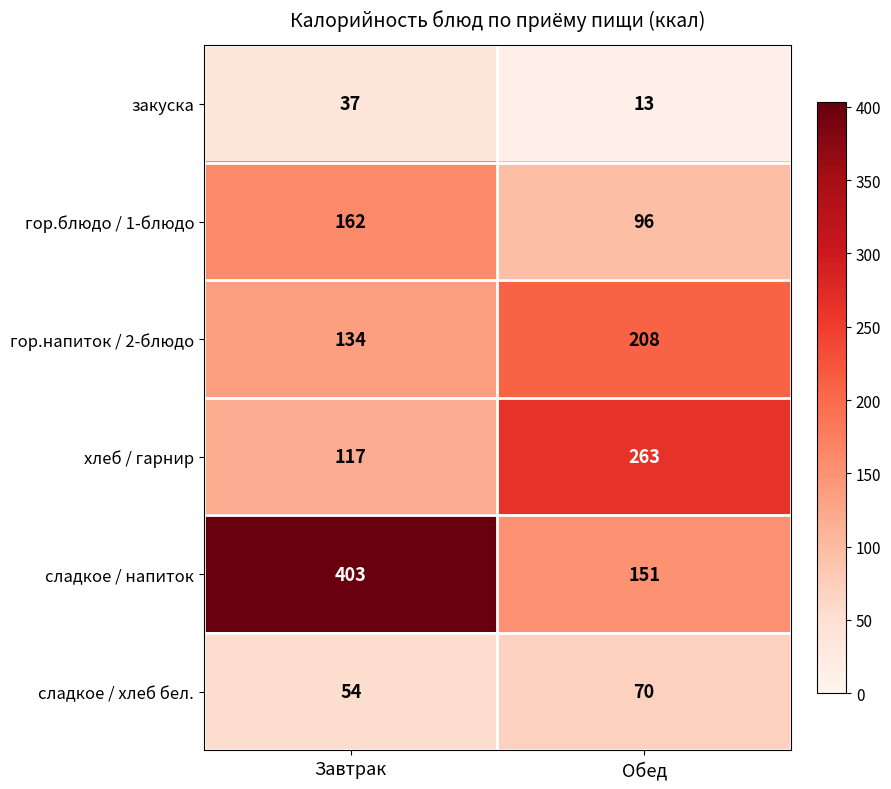

At which category does the chart reach its peak across all series?

Завтрак